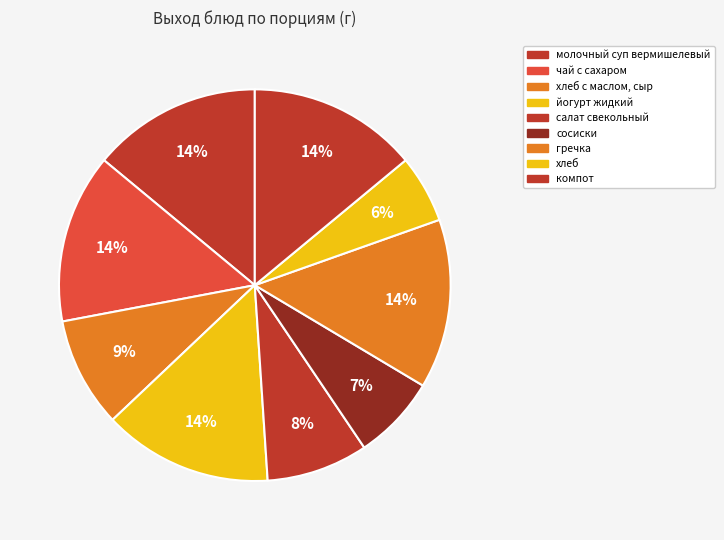

What is the total percentage of хлеб and гречка?

19.6%